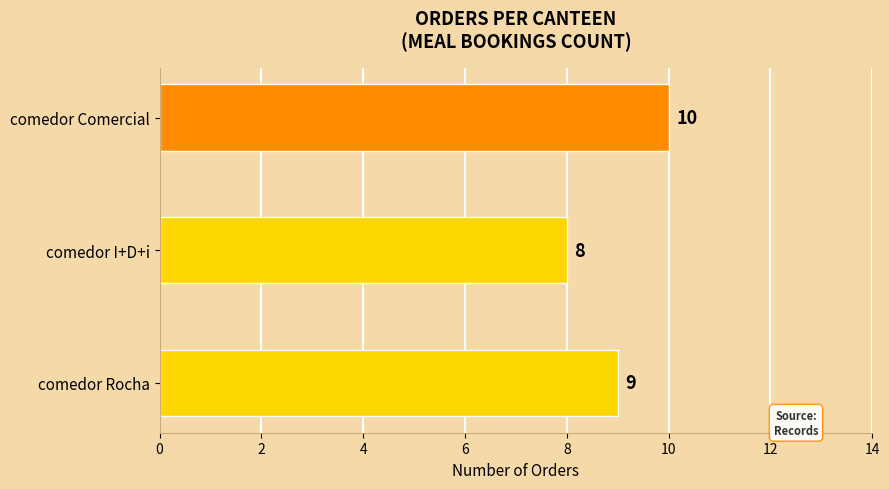

What is the label of the 2nd bar from the bottom?

comedor I+D+i